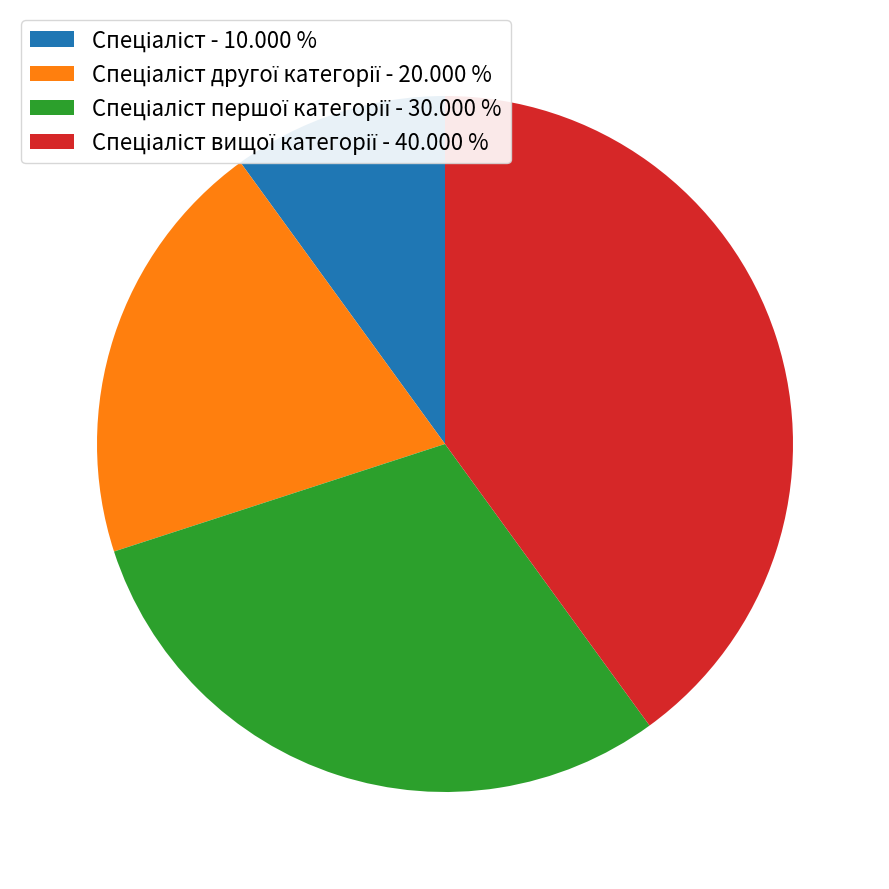

Count the number of slices in the pie.

4